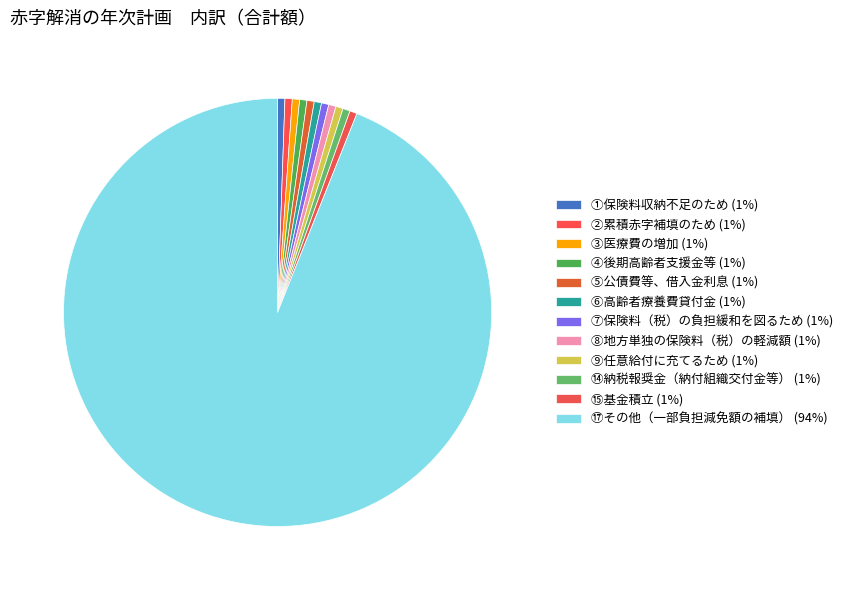

How many slices are in this pie chart?

12